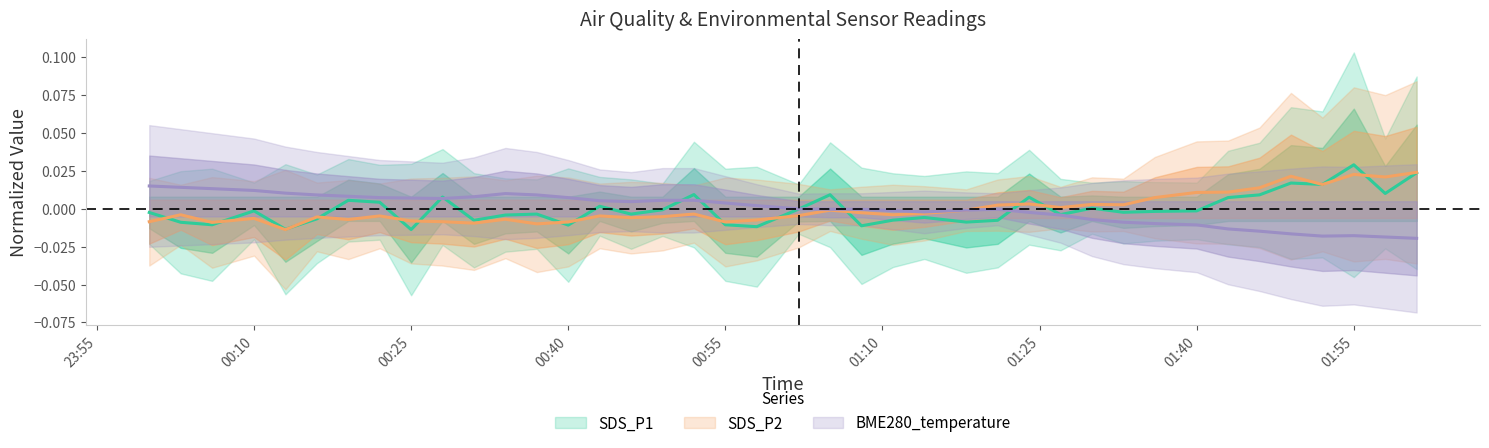

Is the value of BME280_temperature at 2023/08/23 00:46 greater than the value of SDS_P2 at 2023/08/23 00:37?

Yes